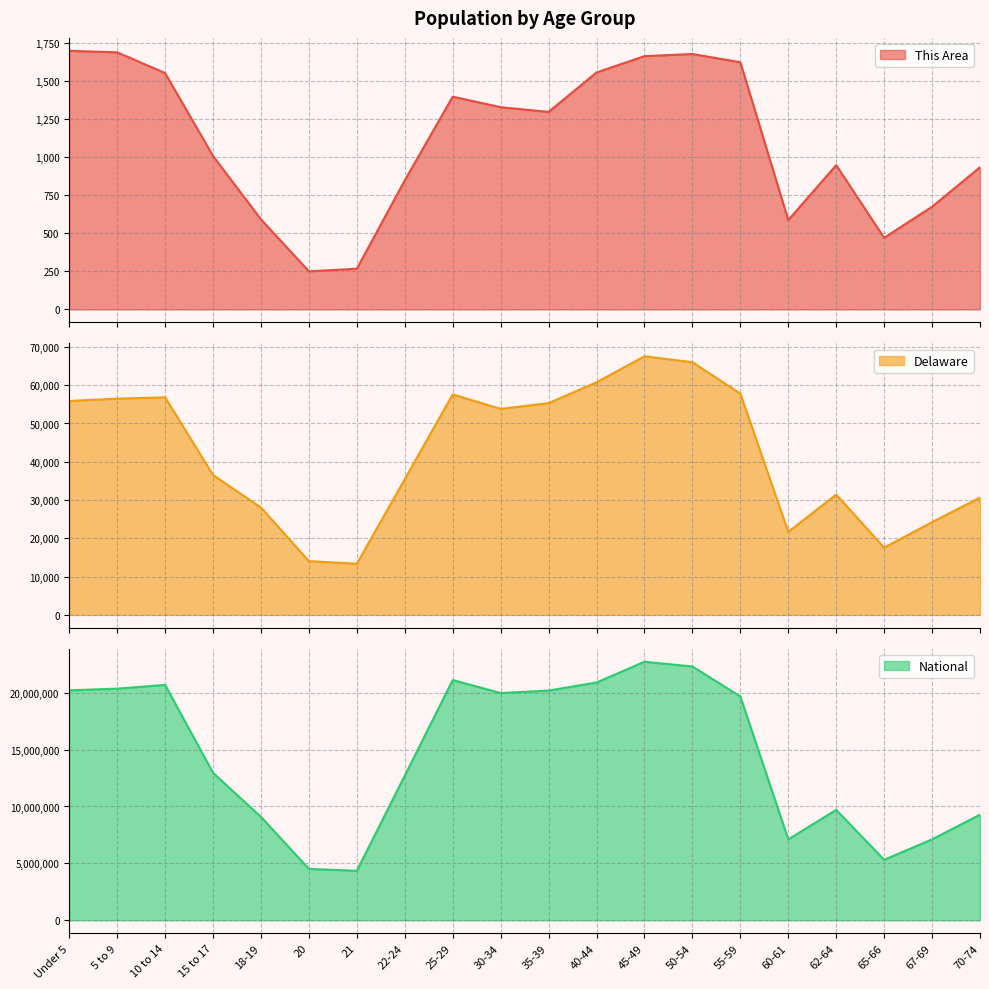

True or false: National has a value of 9135183 at 45-49.

False